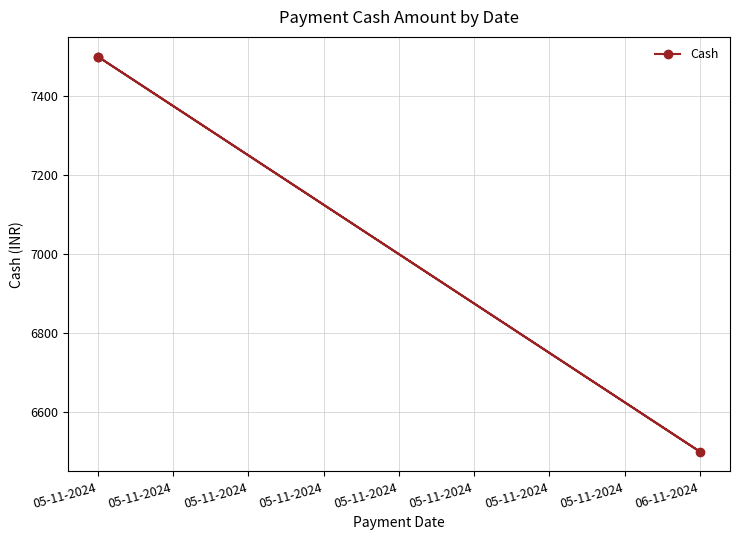

How many series are shown in this chart?

1